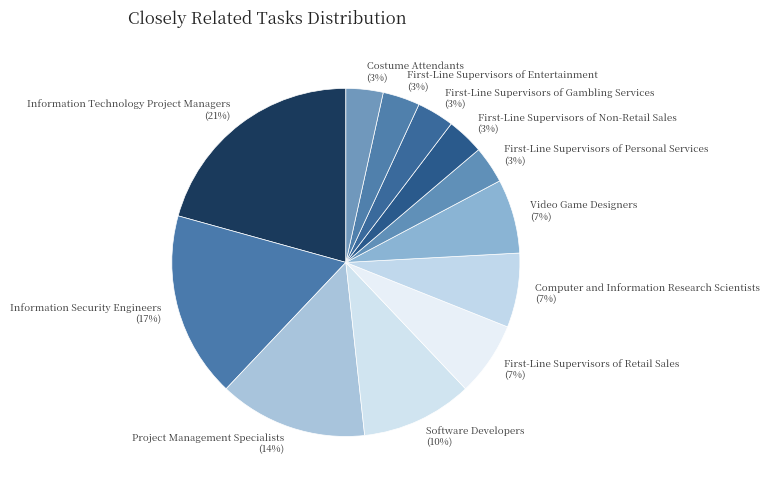

To the nearest percent, what is the average slice percentage?

8%